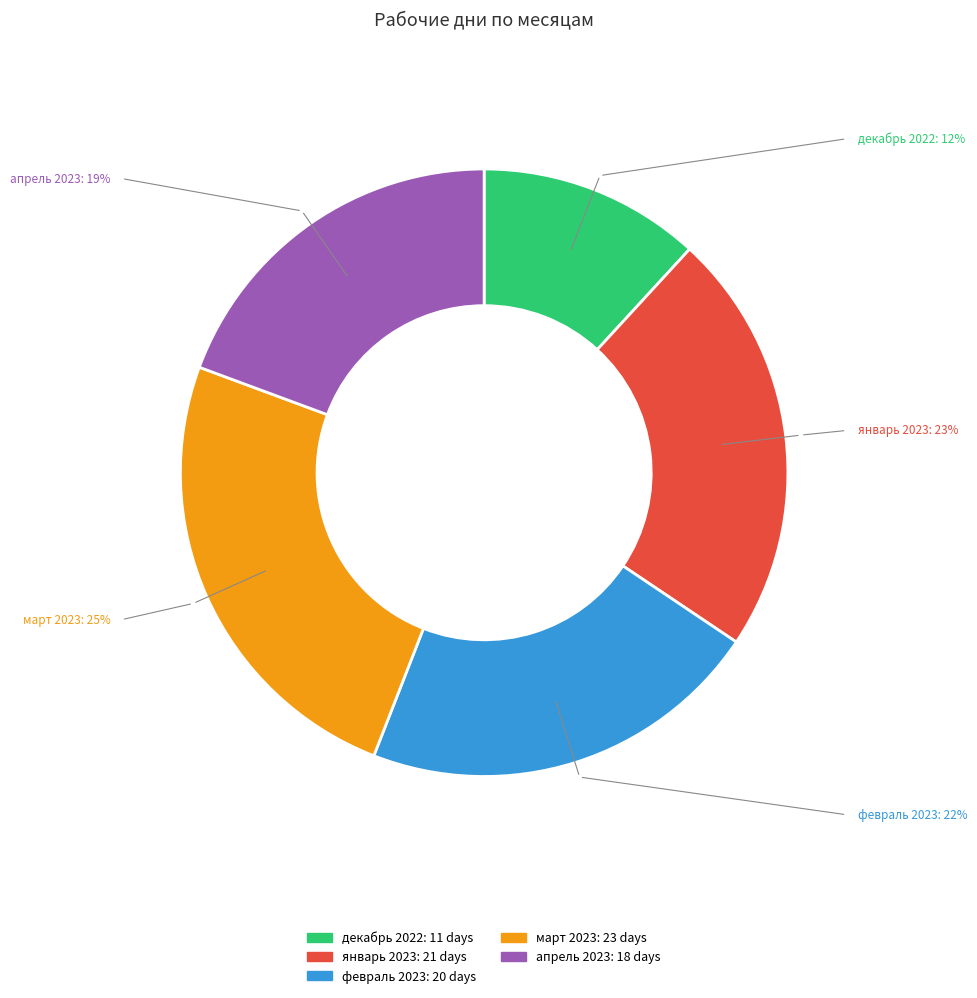

Between декабрь 2022 and январь 2023, which is larger?

январь 2023